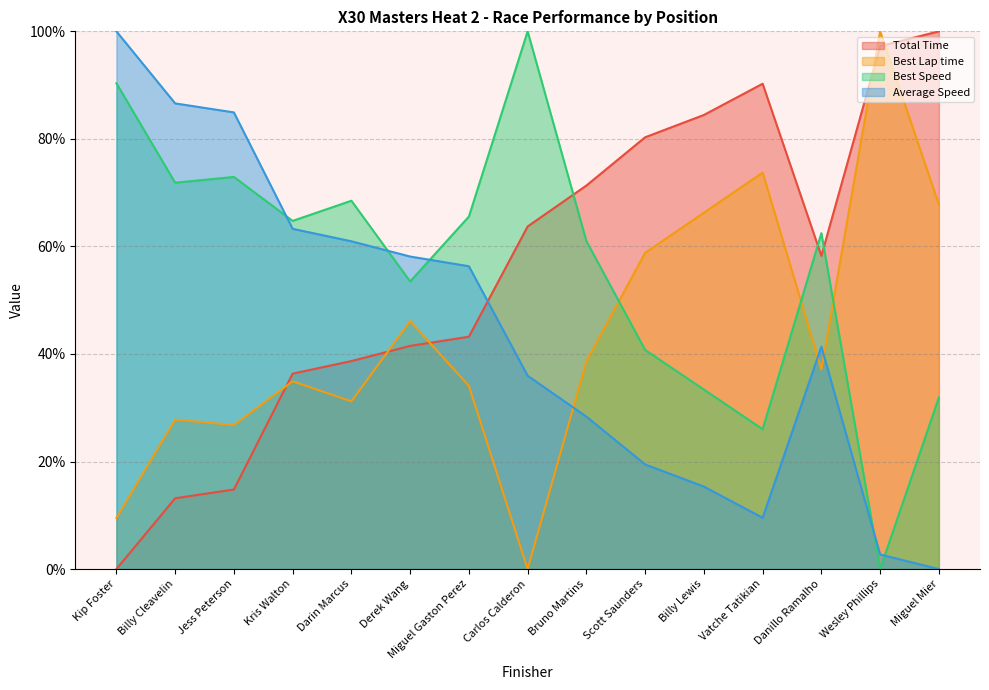

Is it true that Best Speed equals 87.8 at Danillo Ramalho?

False